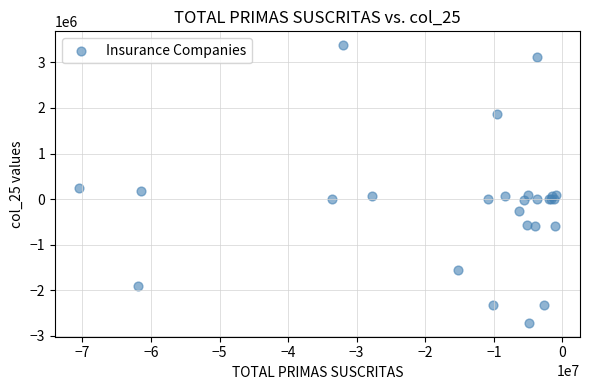

What Y value in the scatter plot is closest to 329650?

242685.5